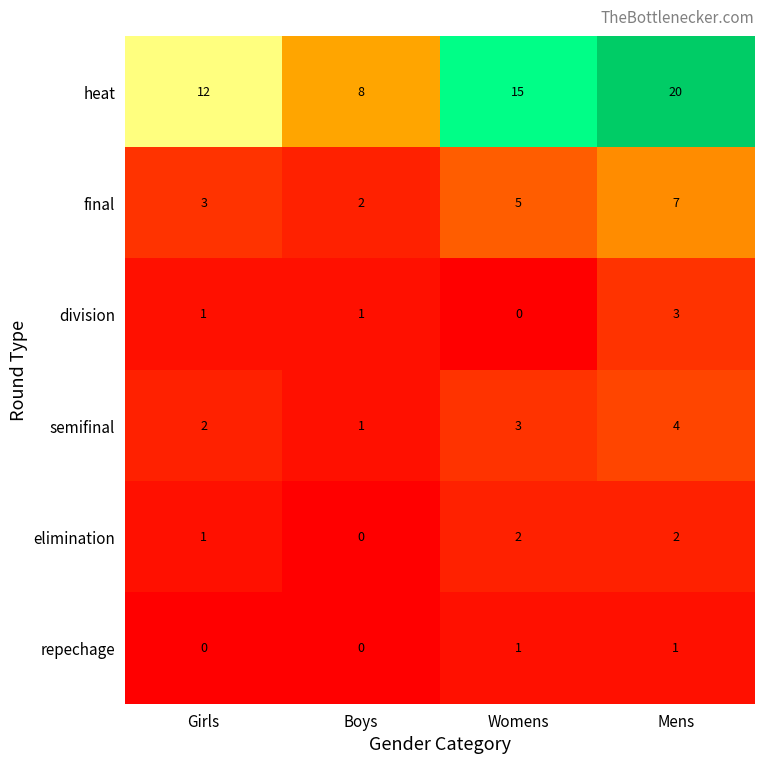

Reading left to right, transcribe all the data shown in this chart.

heat: Girls=12	Boys=8	Womens=15	Mens=20
final: Girls=3	Boys=2	Womens=5	Mens=7
division: Girls=1	Boys=1	Womens=0	Mens=3
semifinal: Girls=2	Boys=1	Womens=3	Mens=4
elimination: Girls=1	Boys=0	Womens=2	Mens=2
repechage: Girls=0	Boys=0	Womens=1	Mens=1